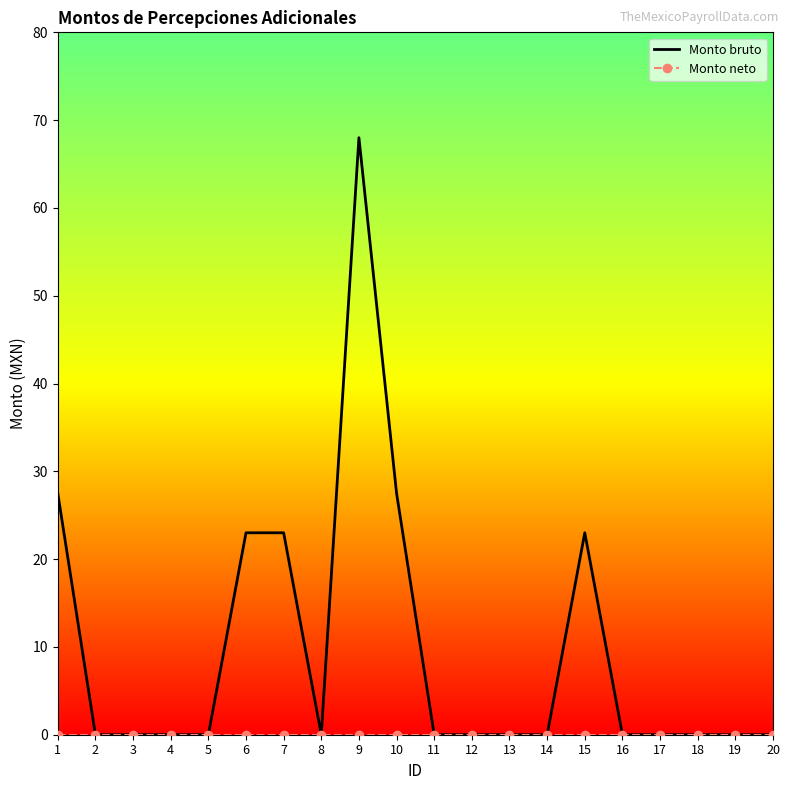

Which series has the widest spread of values?

Monto bruto